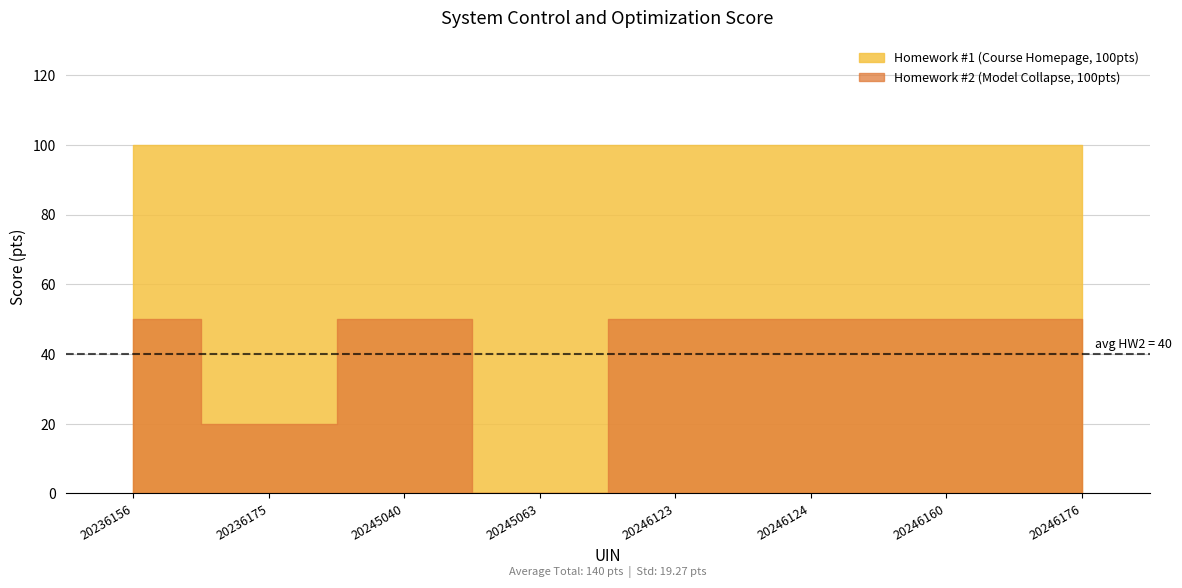

At which label does Homework #2 (Model Collapse, 100pts) reach its minimum?

20245063